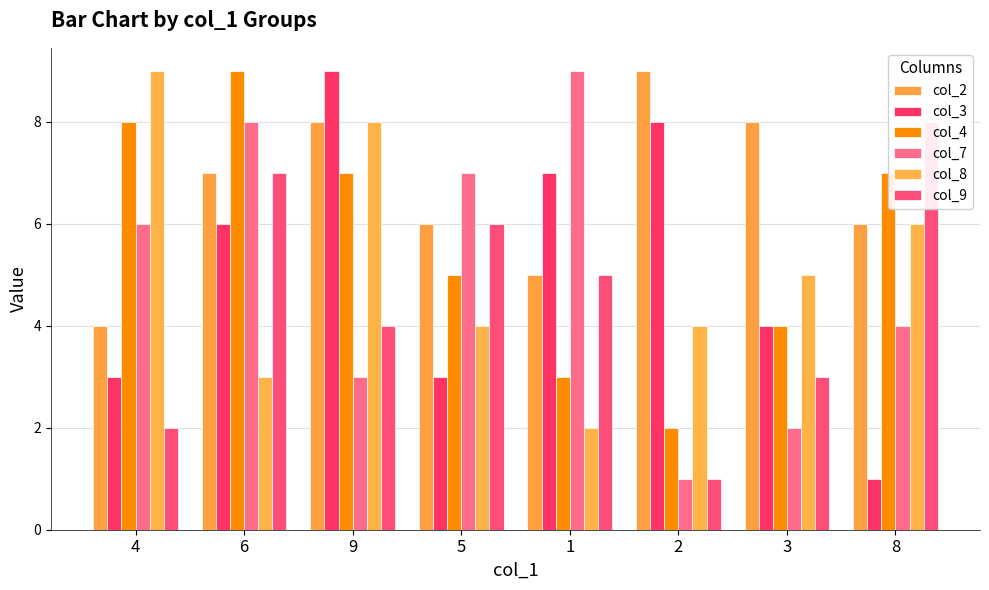

What is the spread (max minus min) of values at 4?

7